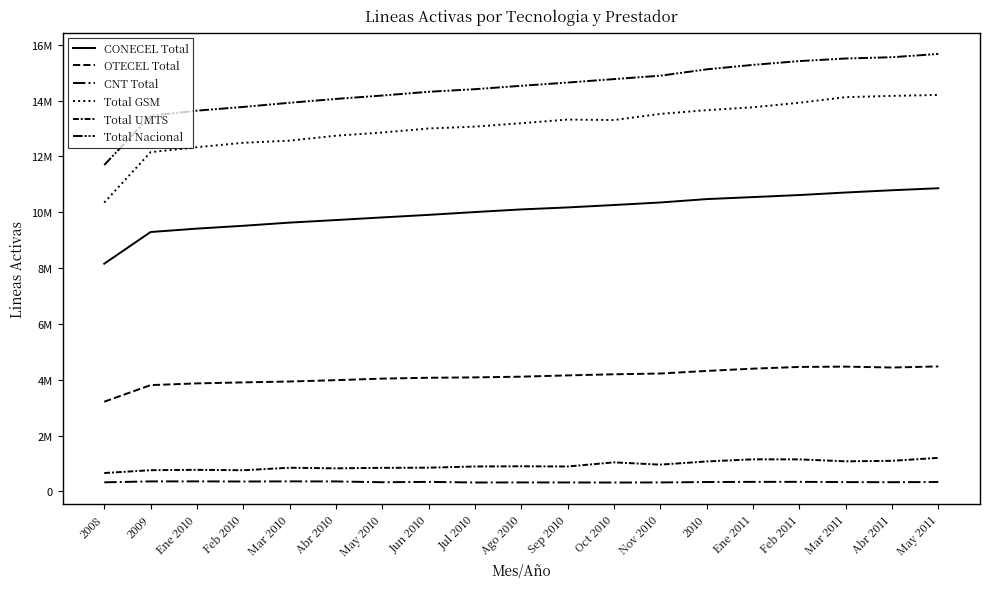

Does the chart display data point markers on the line(s)?

No